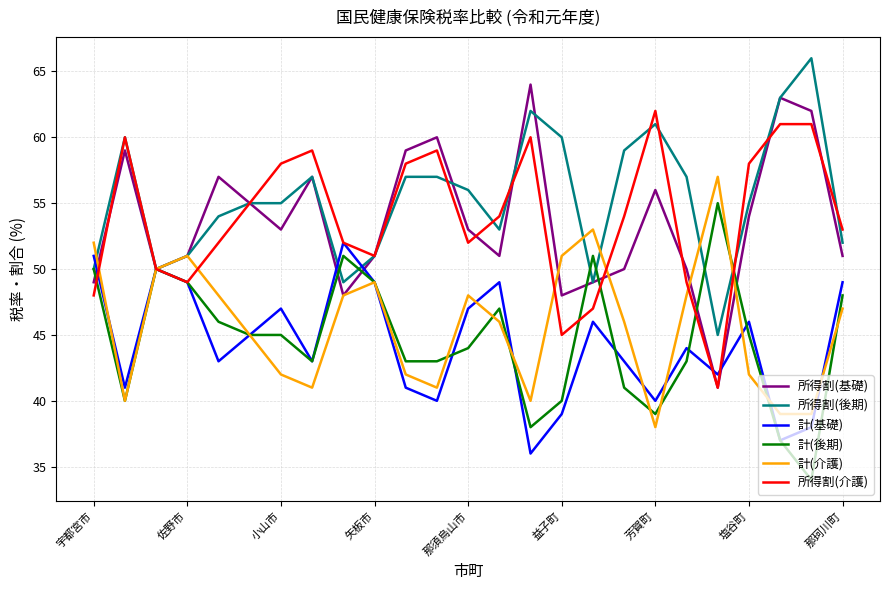

List the series in order of their peak value, highest first.

所得割(後期), 所得割(基礎), 所得割(介護), 計(介護), 計(後期), 計(基礎)